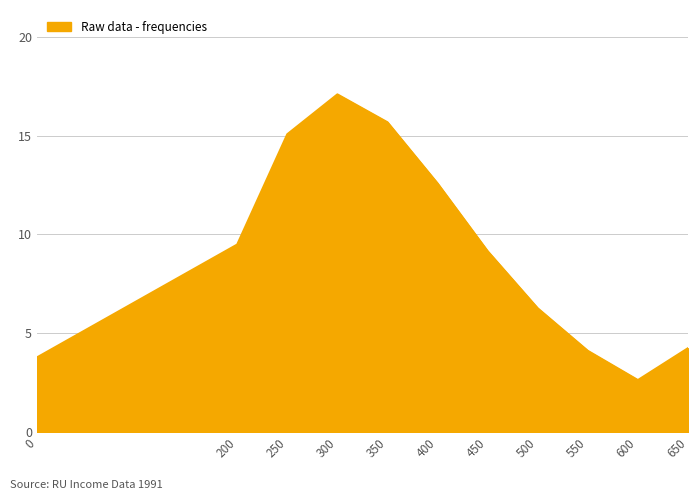

At which category does the chart reach its peak across all series?

300